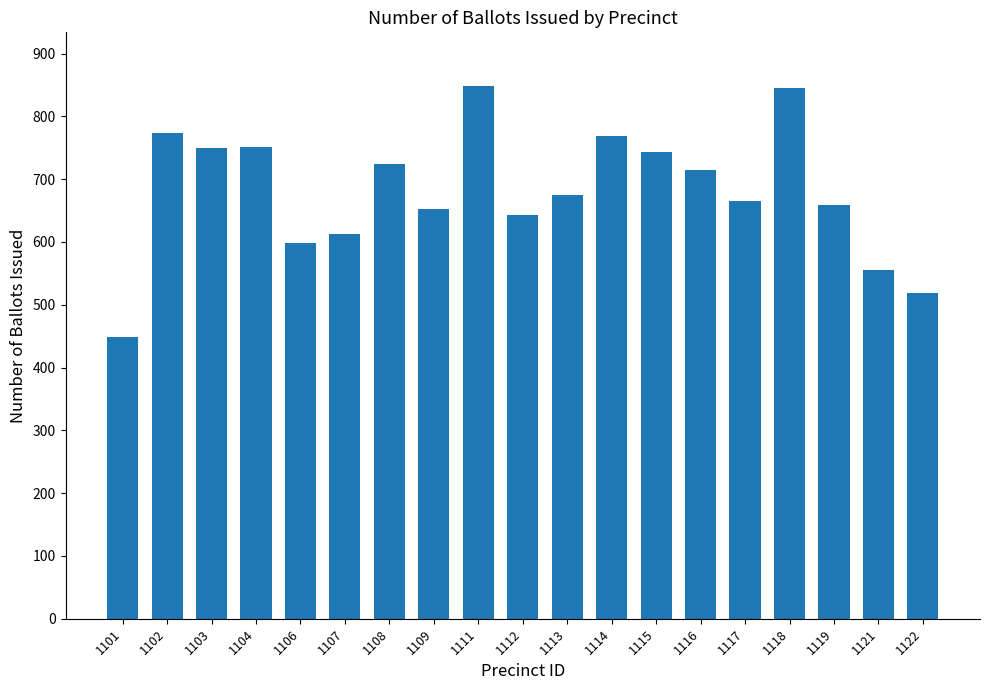

What is the maximum value shown in the chart?

849